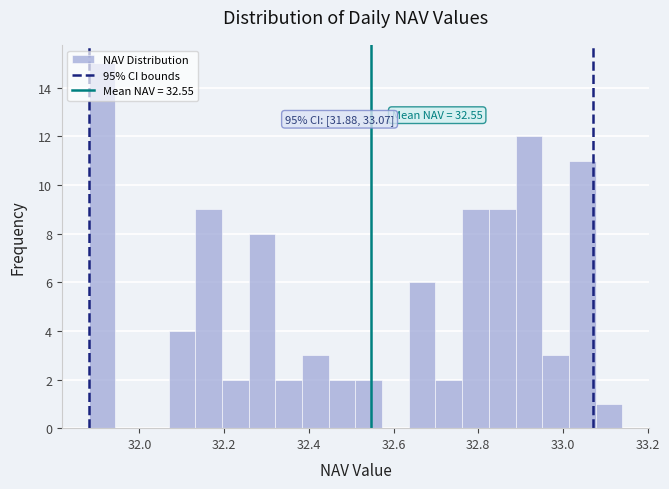

Around what value on the x-axis is the tallest bar? Give the approximate position of its centre, as read against the axis.

31.92